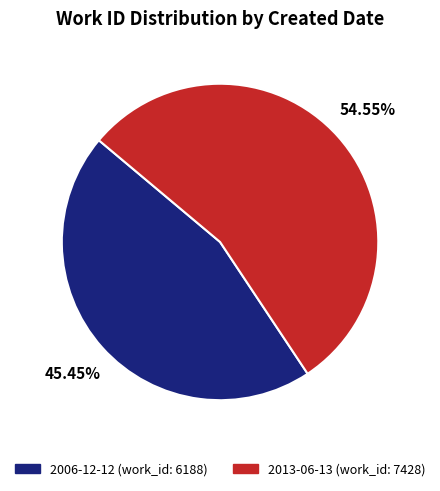

Between 2006-12-12 and 2013-06-13, which is larger?

2013-06-13